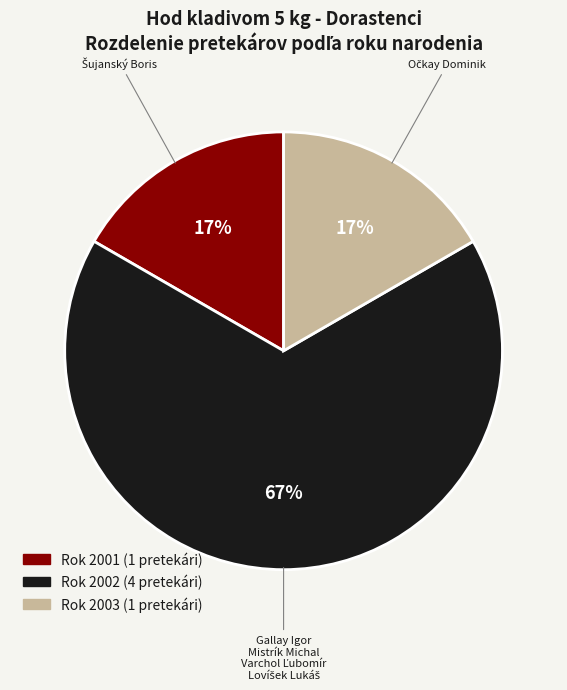

To the nearest percent, what is the average slice percentage?

33%